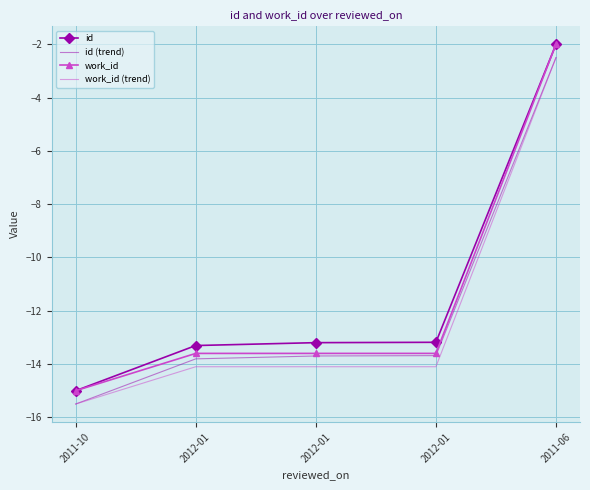

Is it true that id (trend) equals -2.5 at 2011-06?

True